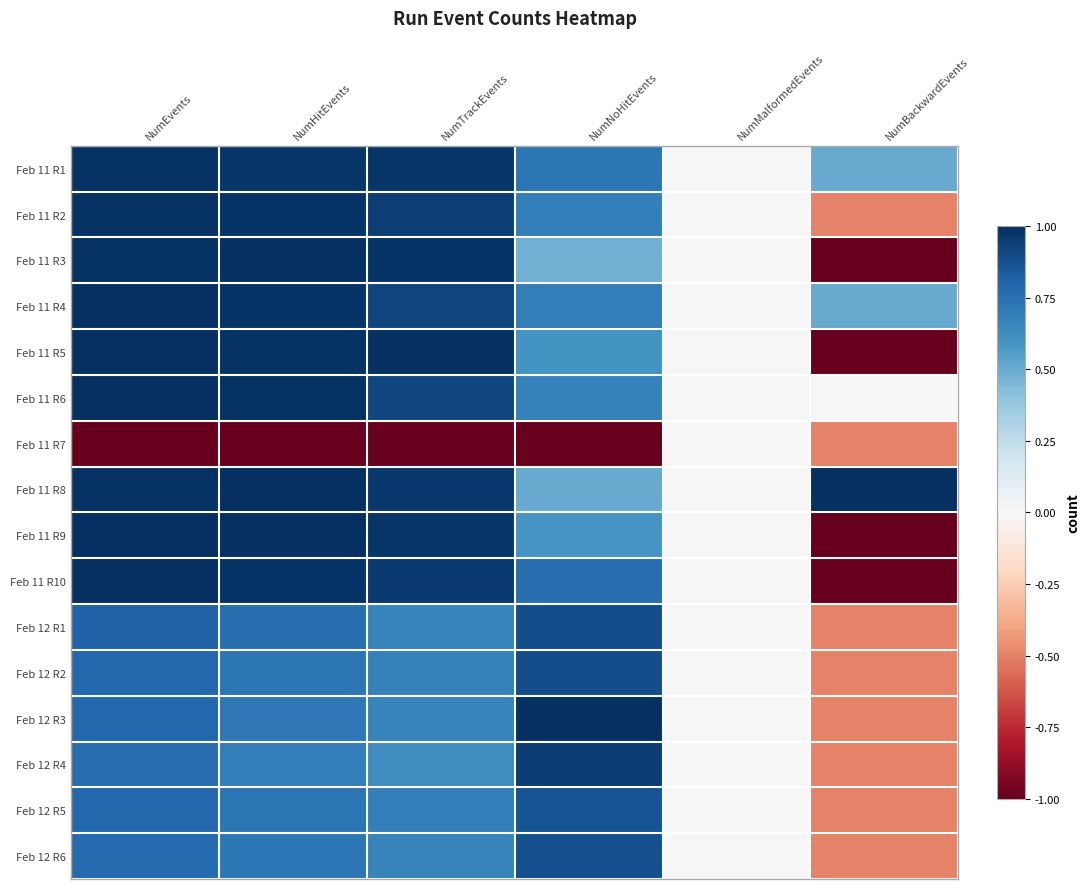

How many series are shown in this chart?

16